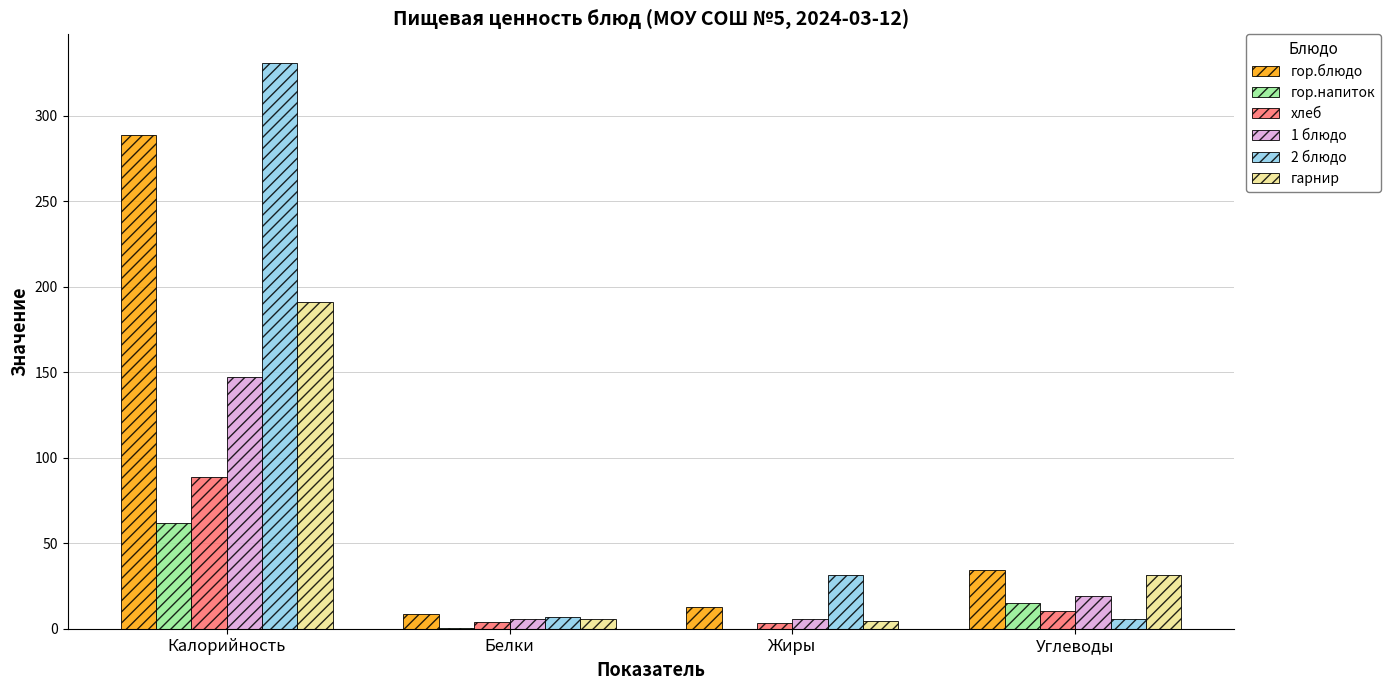

What is the sum of all гарнир values?

232.6